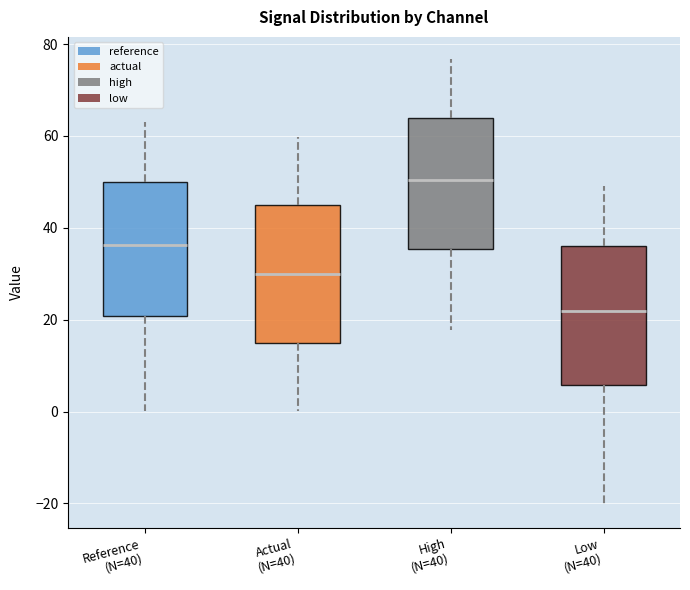

Which box's median line is the highest?

High (N=40)